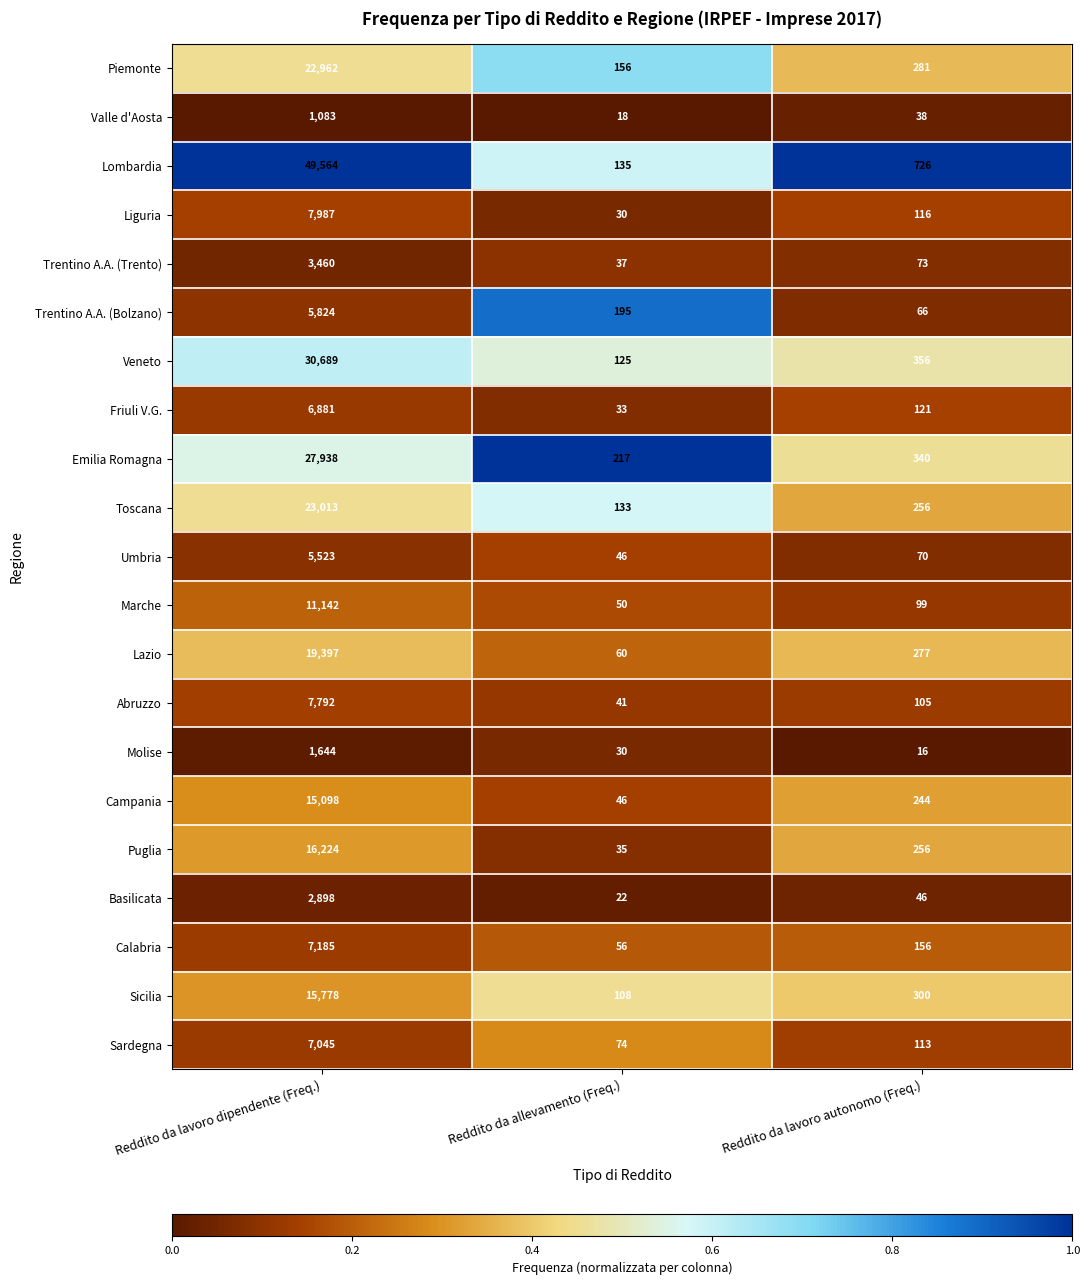

Which series has the largest total across all categories?

Lombardia